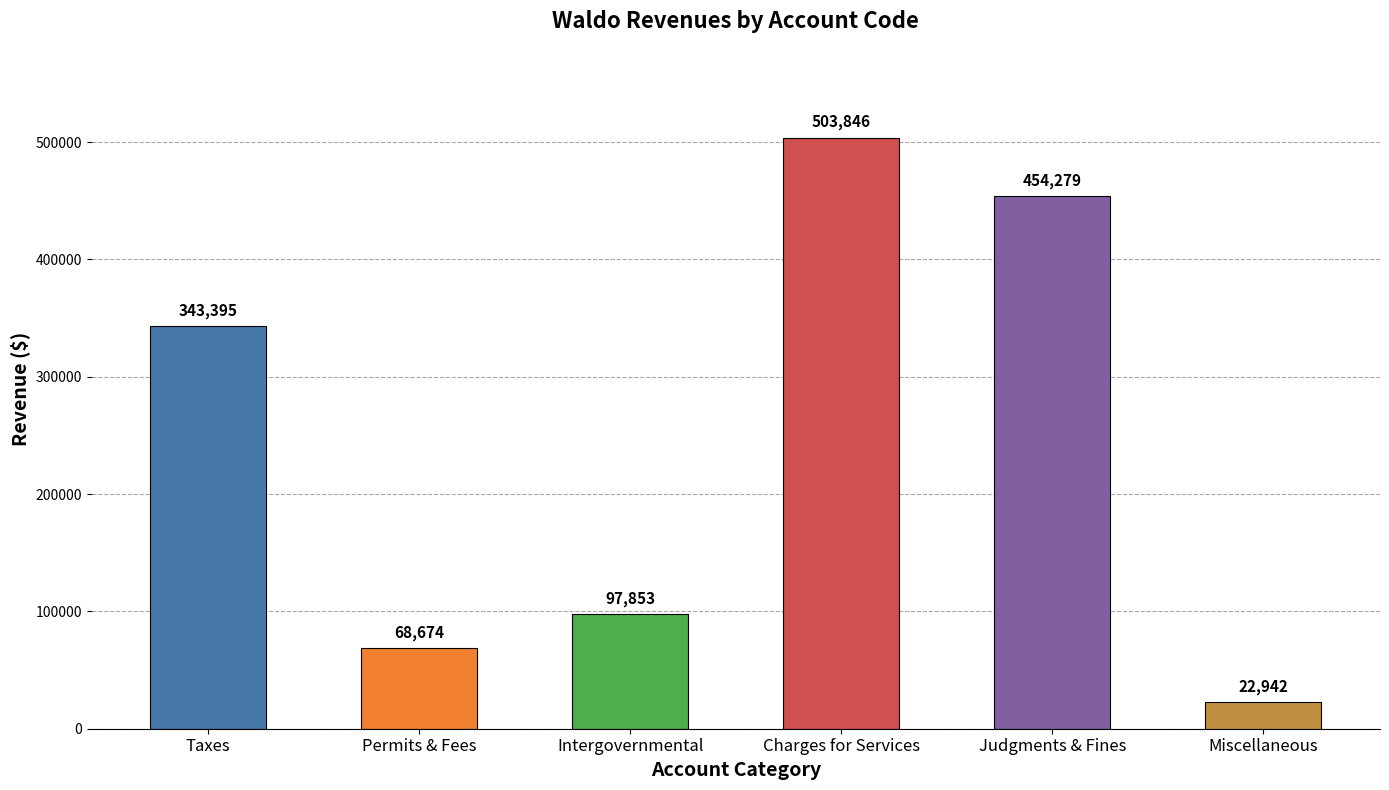

What is the label of the 4th bar from the right?

Intergovernmental